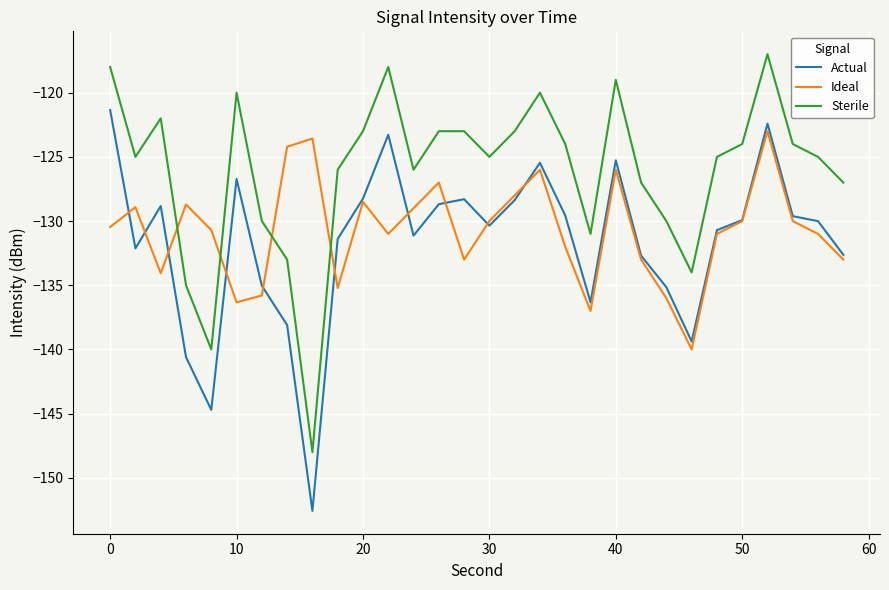

What is the lowest value of the Ideal series?

-140.0